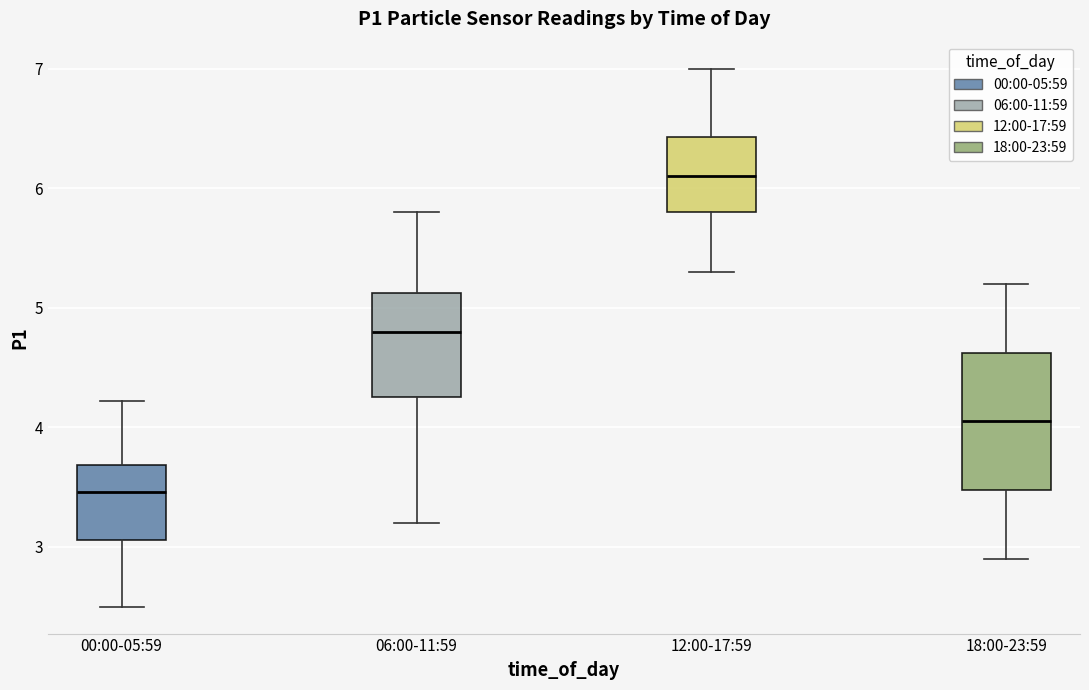

Which box's median line is the lowest?

00:00-05:59